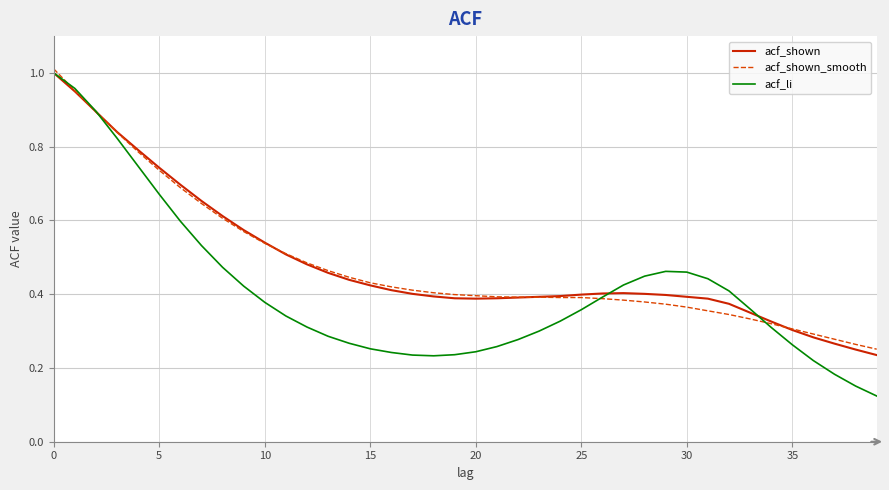

Which series has the widest spread of values?

acf_li